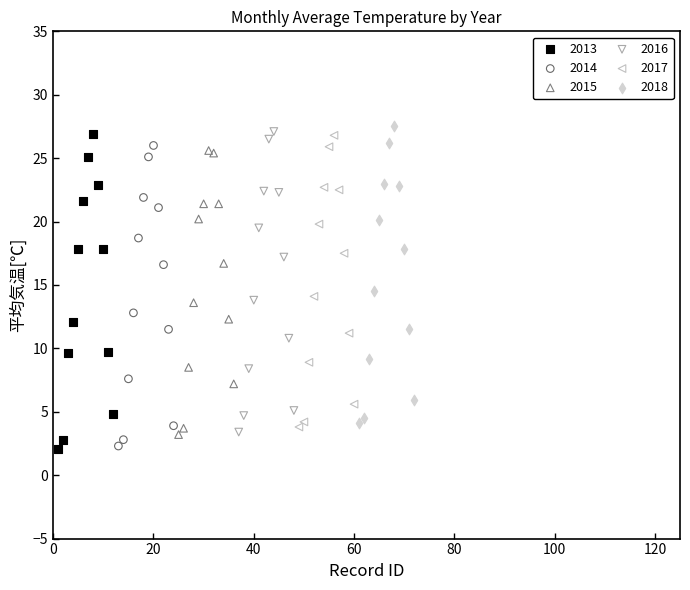

Which series has the largest Y range (max minus min)?

2013